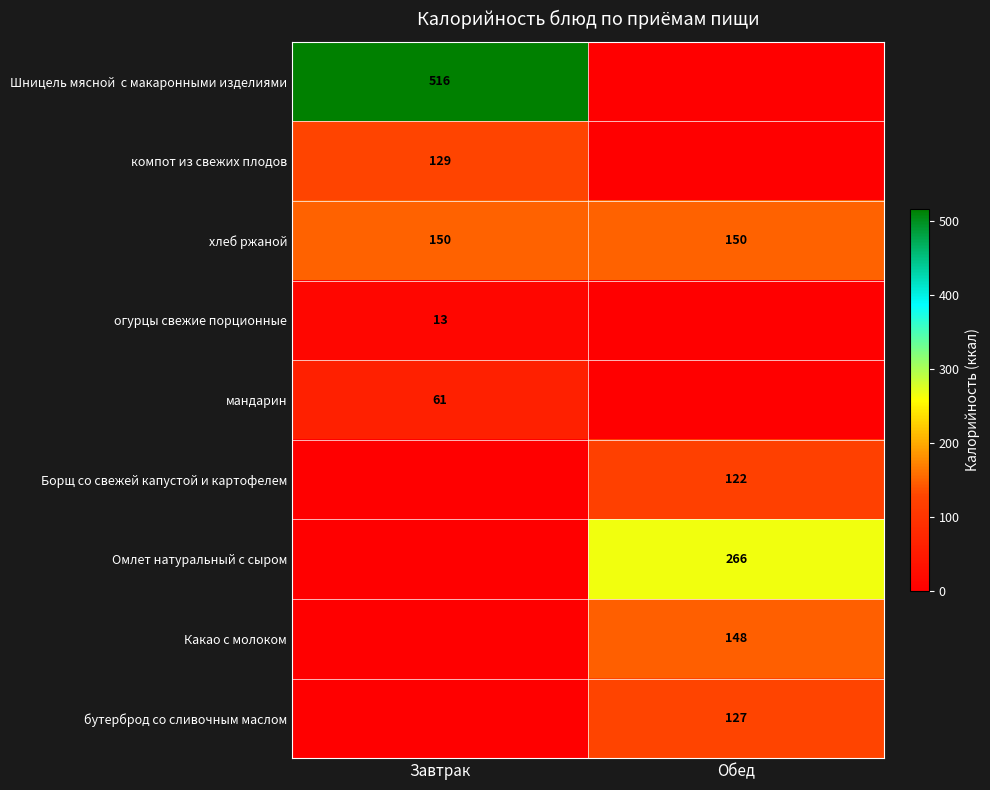

What is the total value across all series at Обед?

812.7